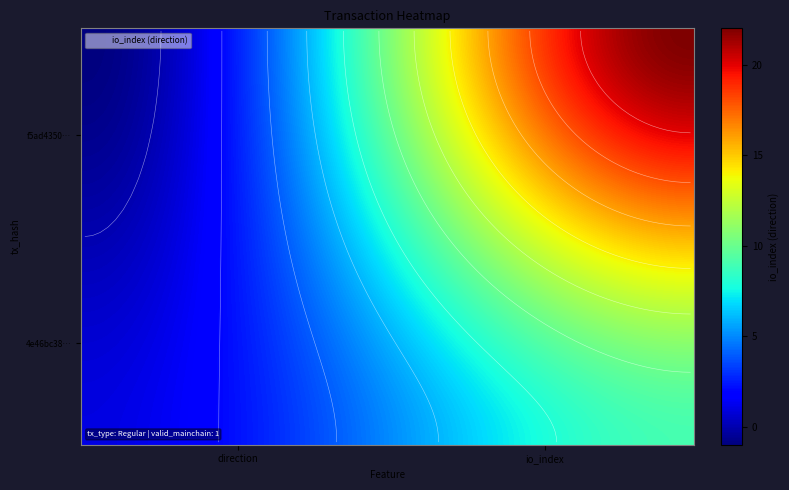

At how many categories does at least one series exceed 6?

1